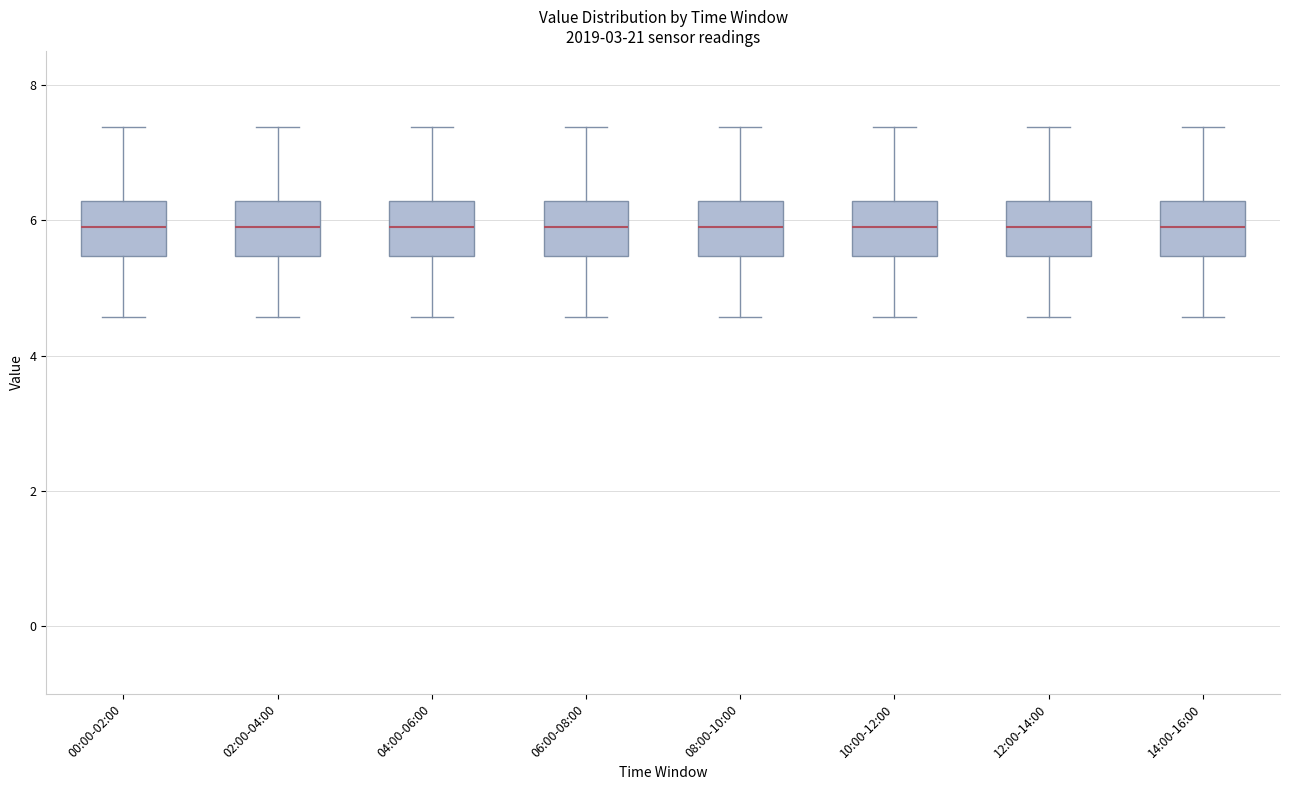

Reading left to right, transcribe this box plot: for each box, give where its median line is, the range the box spans, and where its two whiskers end, as read against the y-axis. The values are not printed on the chart, so give them approximately, as read against the axis.

00:00-02:00: median 6.0, box 5.4 to 6.2, whiskers 4.6 to 7.4
02:00-04:00: median 6.0, box 5.4 to 6.2, whiskers 4.6 to 7.4
04:00-06:00: median 6.0, box 5.4 to 6.2, whiskers 4.6 to 7.4
06:00-08:00: median 6.0, box 5.4 to 6.2, whiskers 4.6 to 7.4
08:00-10:00: median 6.0, box 5.4 to 6.2, whiskers 4.6 to 7.4
10:00-12:00: median 6.0, box 5.4 to 6.2, whiskers 4.6 to 7.4
12:00-14:00: median 6.0, box 5.4 to 6.2, whiskers 4.6 to 7.4
14:00-16:00: median 6.0, box 5.4 to 6.2, whiskers 4.6 to 7.4